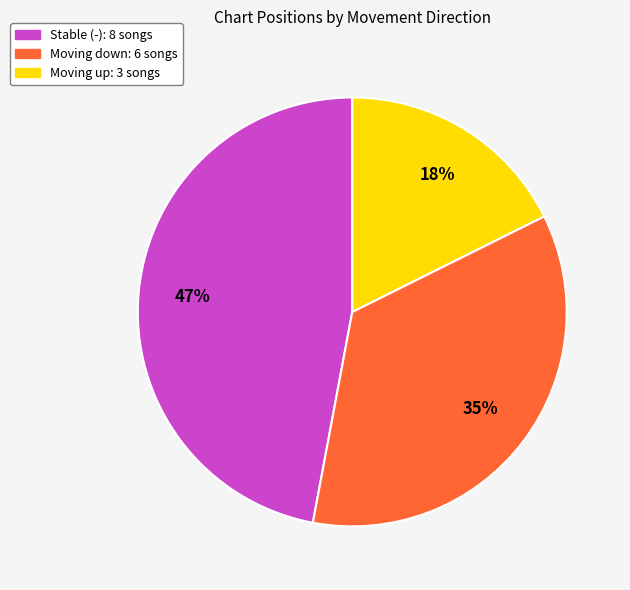

To the nearest percent, what is the difference between the largest and smallest slice percentages?

29%